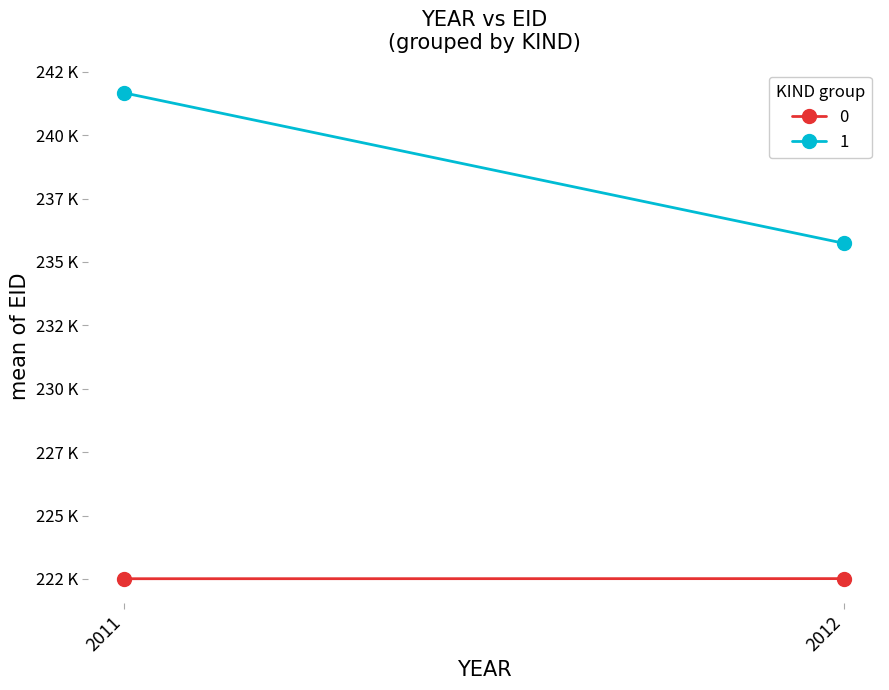

The value of 1 at 2012 is 235736. True or false?

True